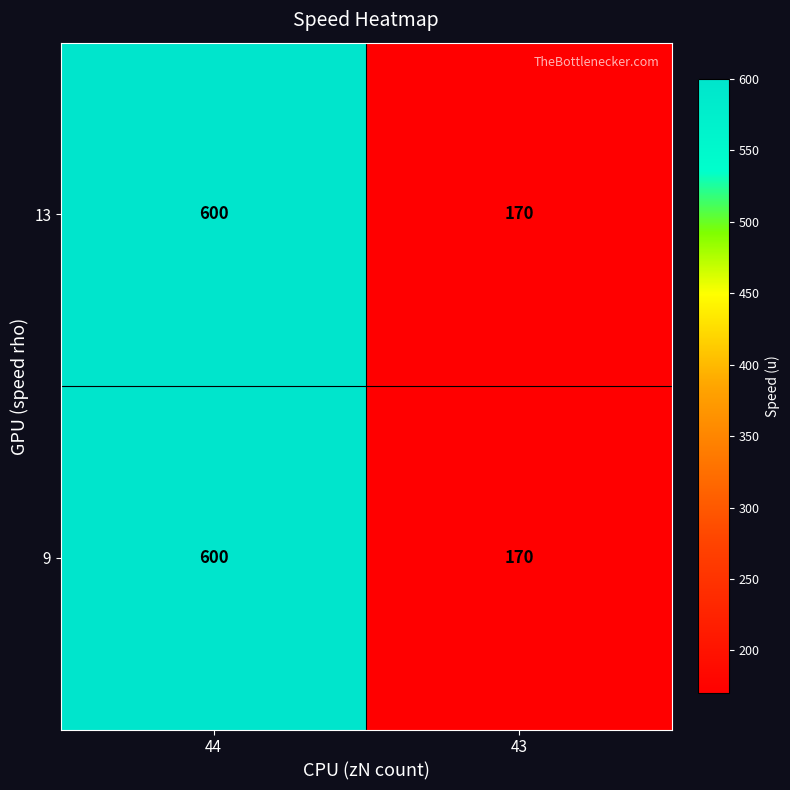

What is the maximum value for 13?

600